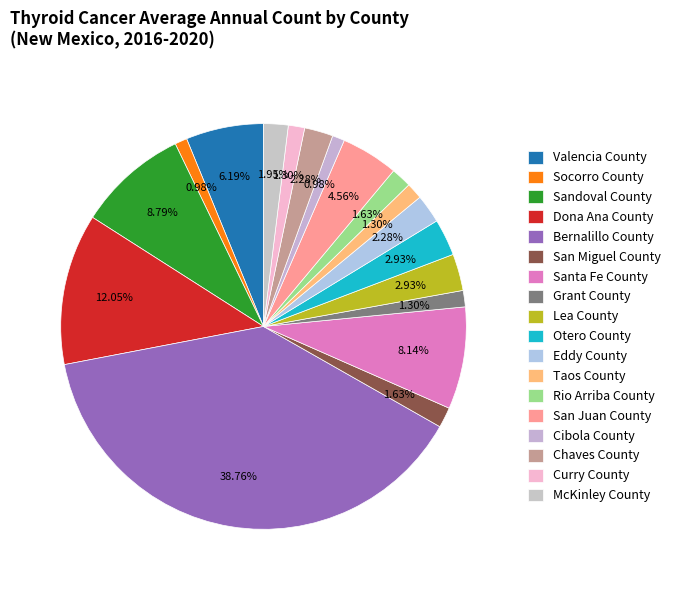

How many slices are in this pie chart?

18